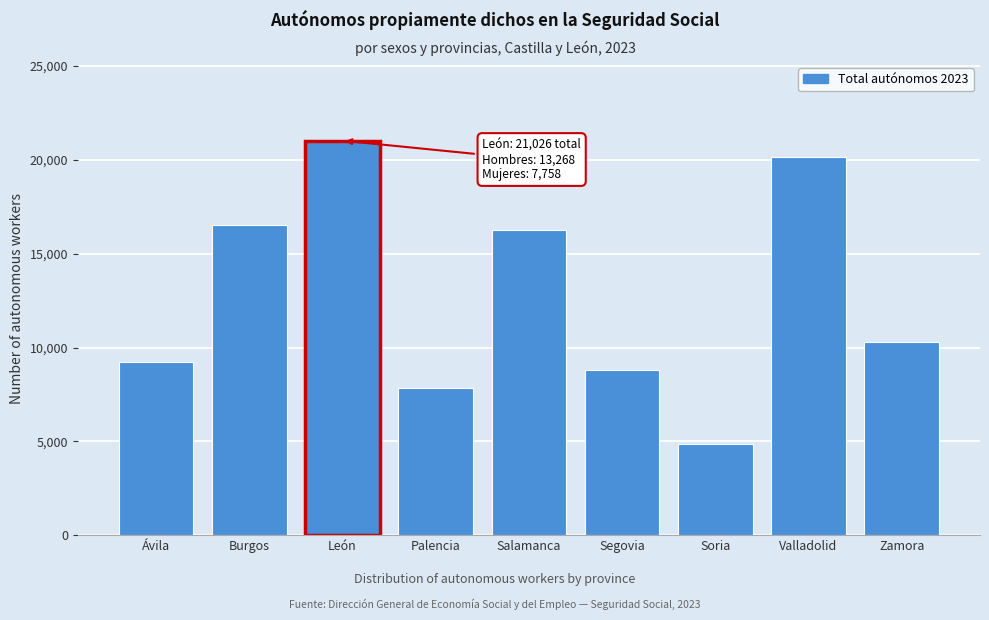

Reading left to right, what are all the values shown in this chart?

9222	16554	21026	7855	16273	8799	4837	20139	10314